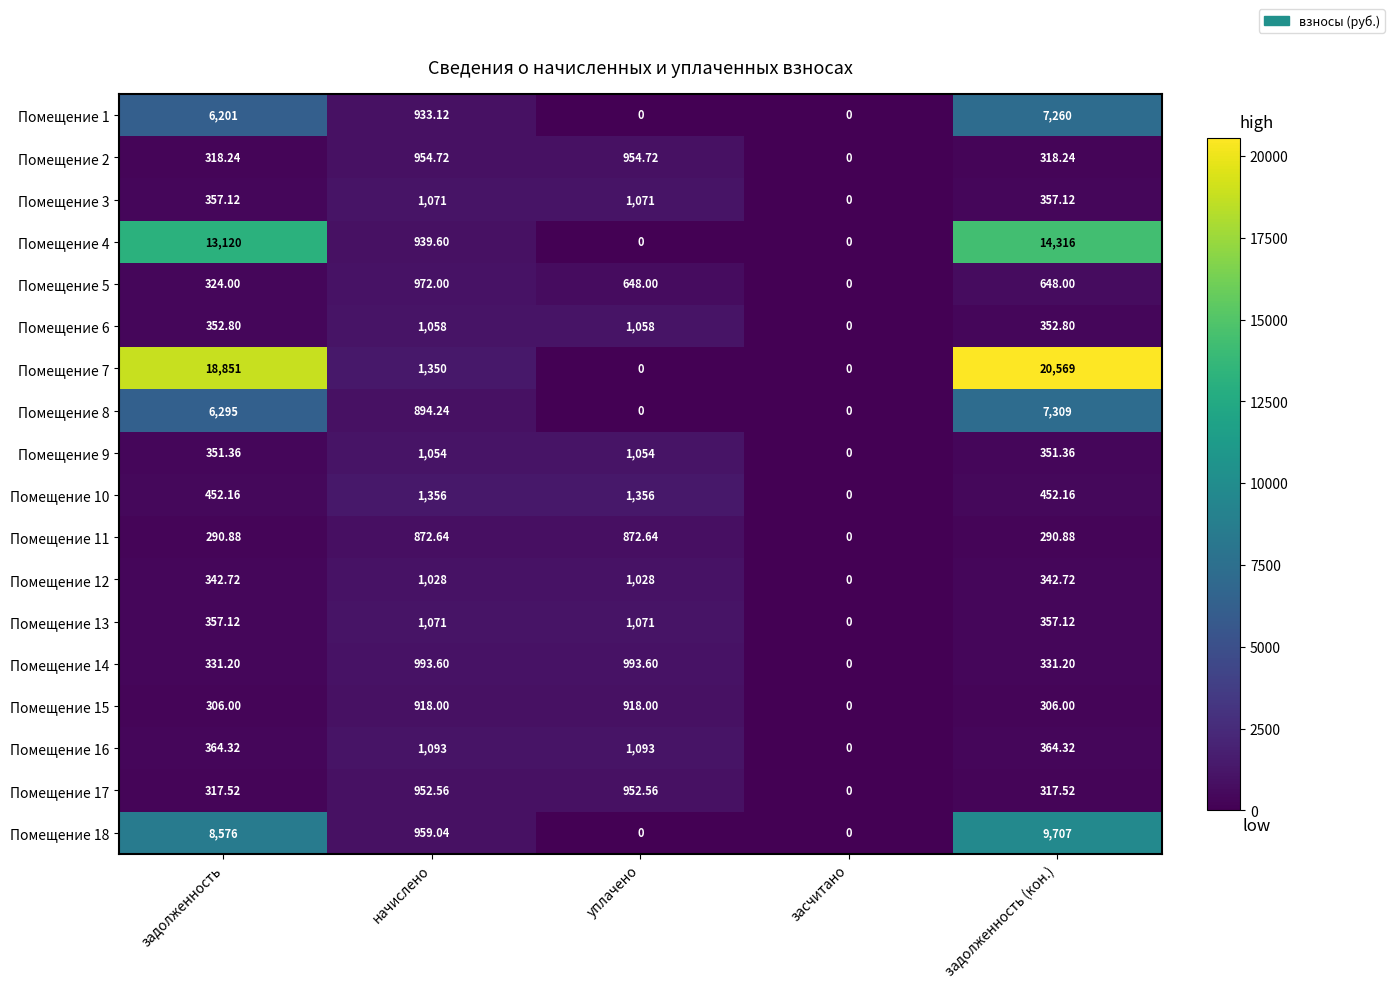

At which label does Помещение 14 reach its minimum?

засчитано